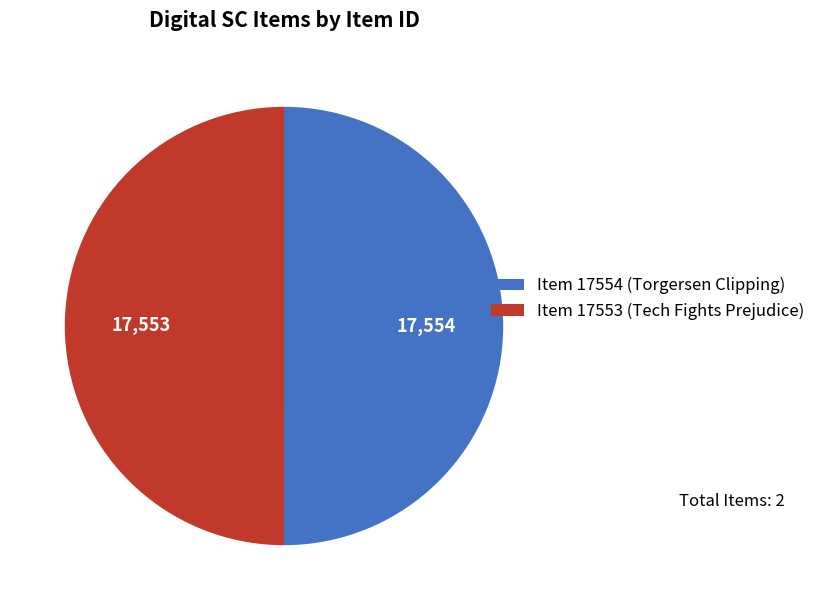

How many segments does this pie chart have?

2